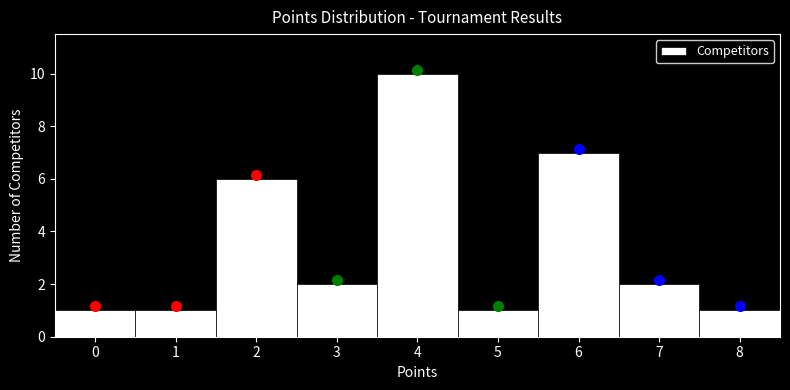

What is the height of the bar covering 5.5 to 6.5 on the x-axis? The values are not printed on the chart, so give them approximately, as read against the axis.

7